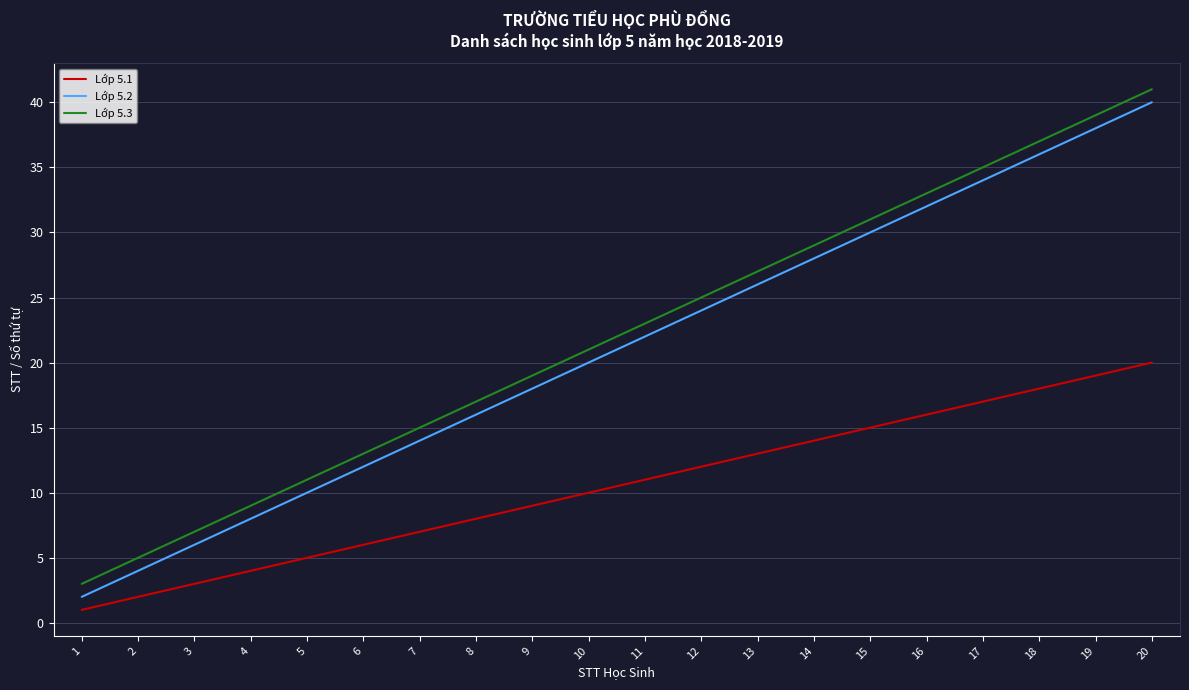

How many lines are shown in the chart?

3